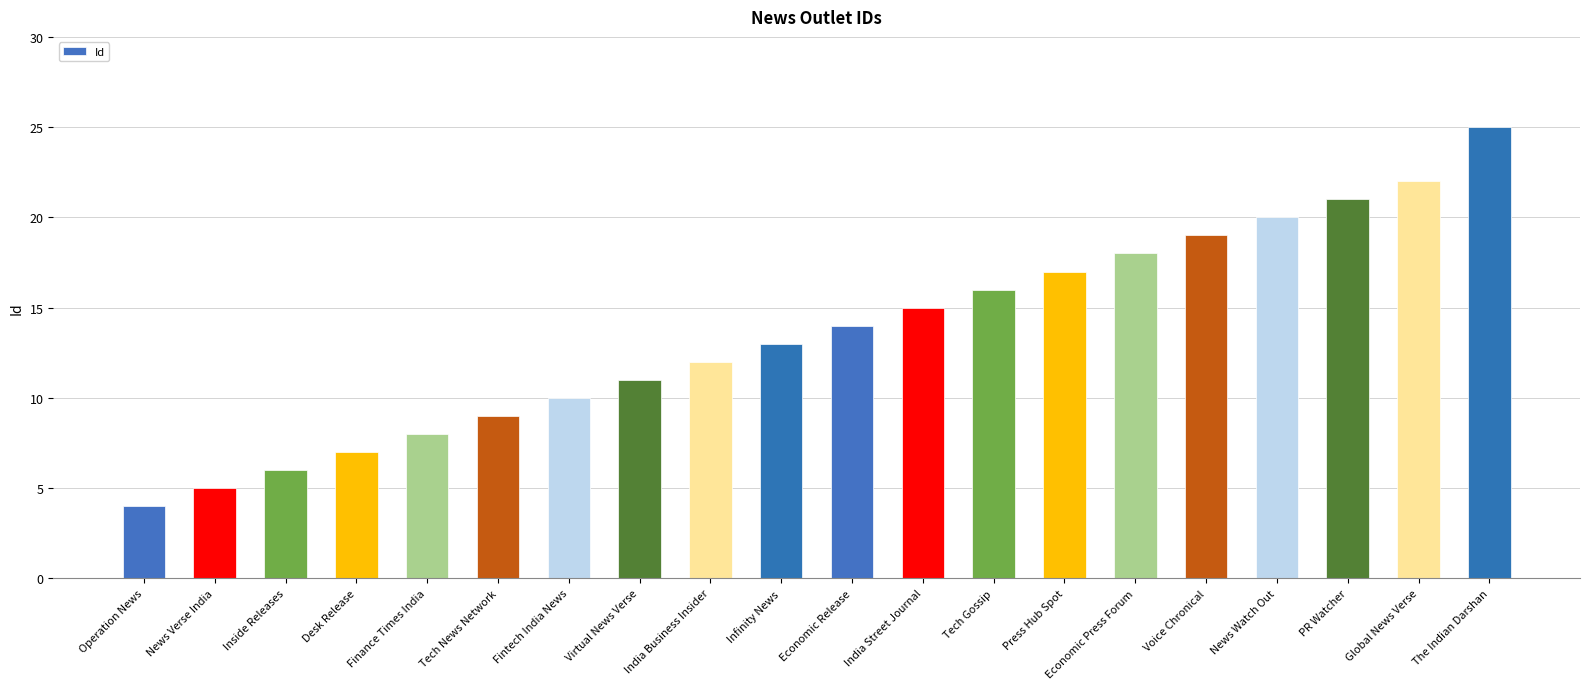

What is the average value?

14